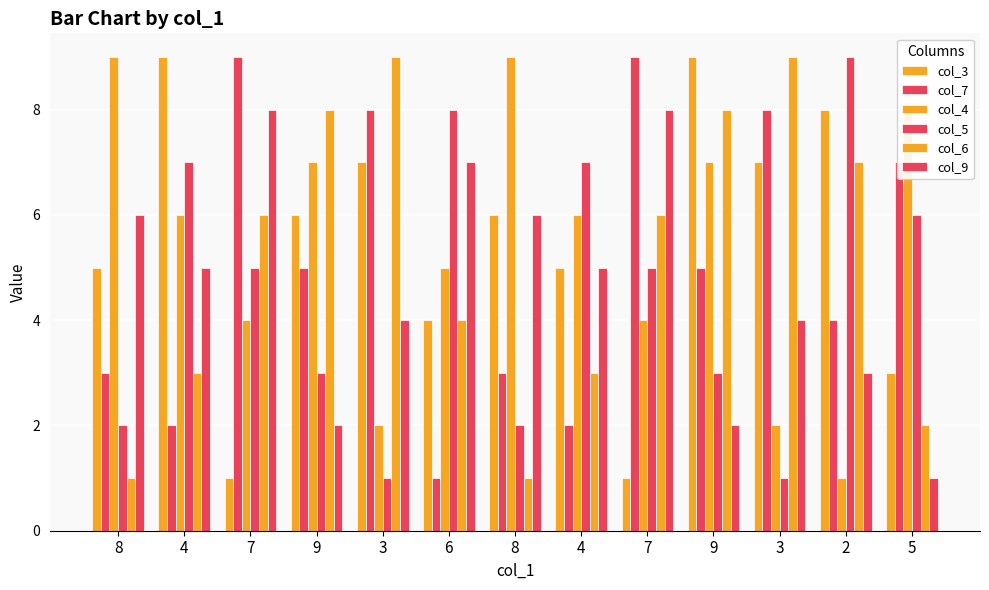

Does the chart contain stacked bars?

No